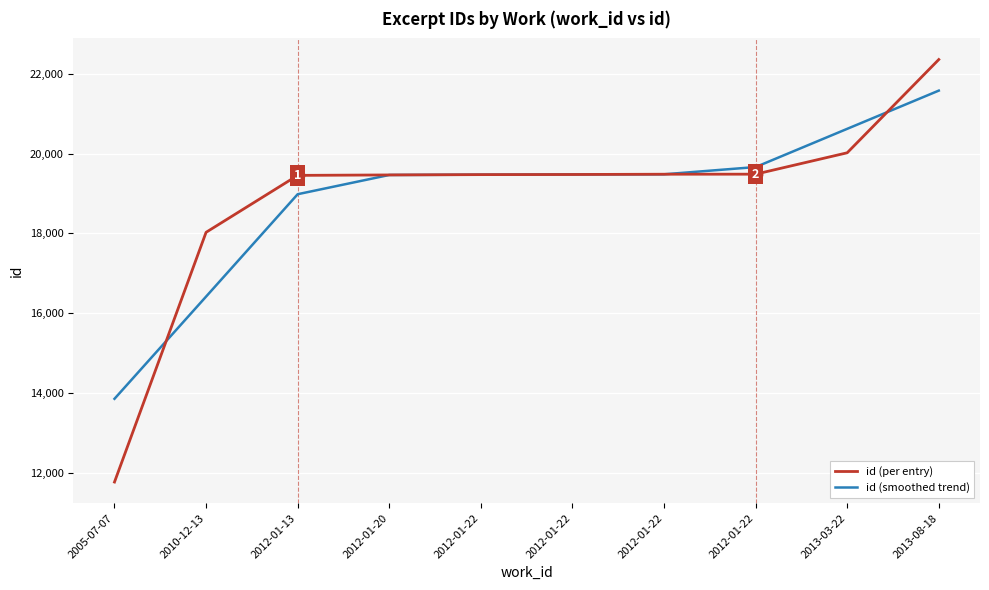

What are all the series names shown in the legend?

id (per entry), id (smoothed trend)